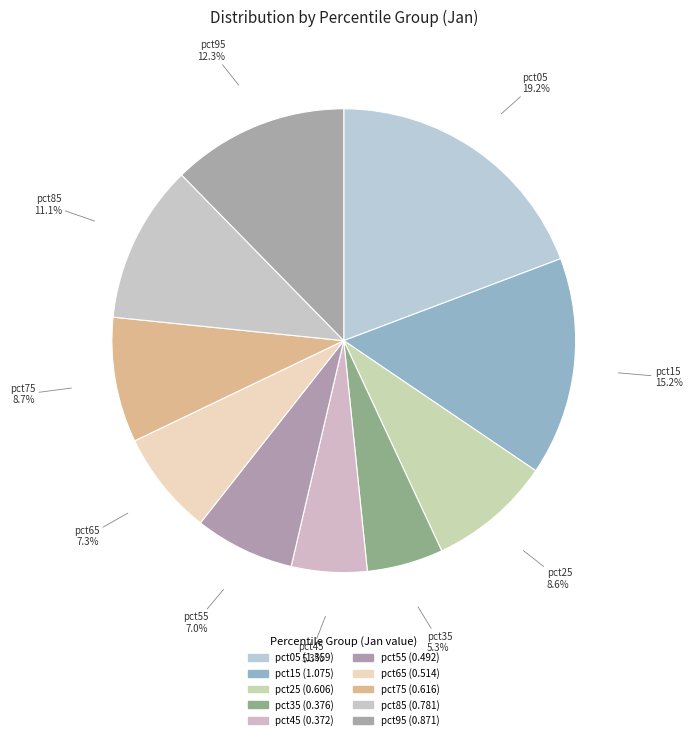

How many segments does this pie chart have?

10